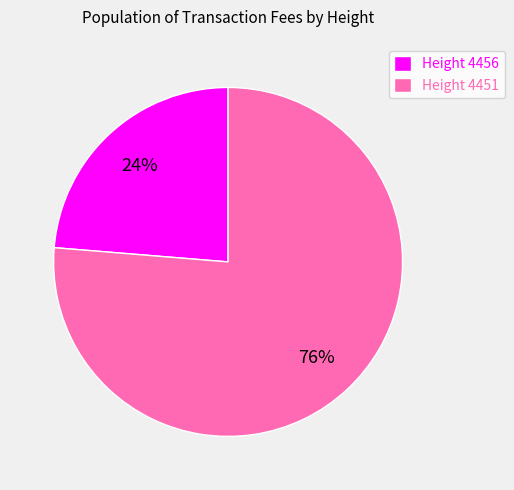

Is the sum of Height 4456 and Height 4451 greater than half?

Yes